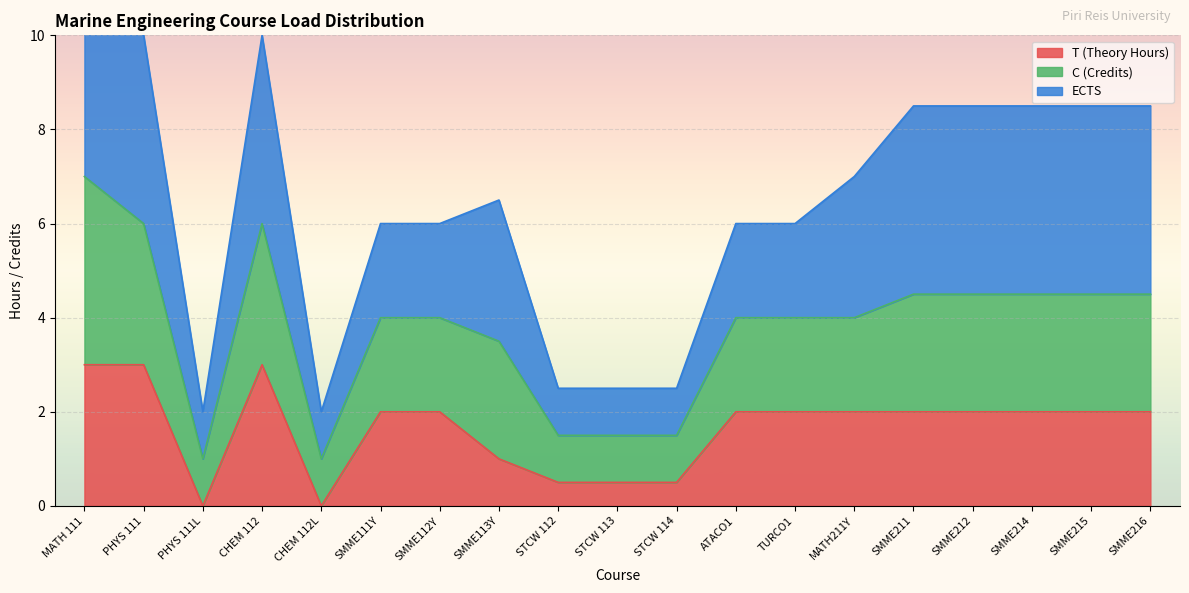

True or false: T (Theory Hours) has a value of 1.0 at SMME113Y.

True